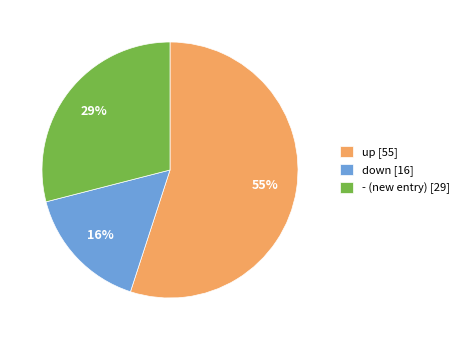

Is up the majority of the pie?

Yes